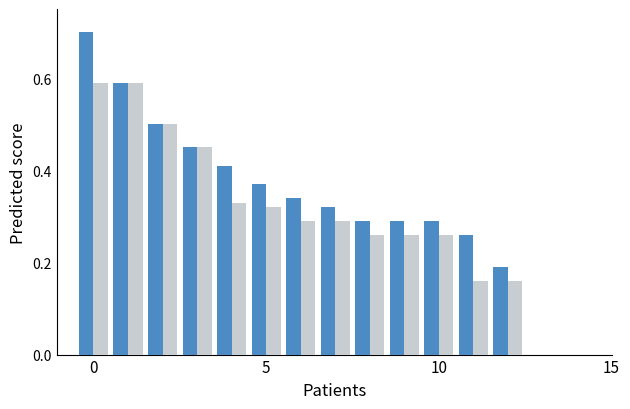

What is the greatest value displayed?

0.7